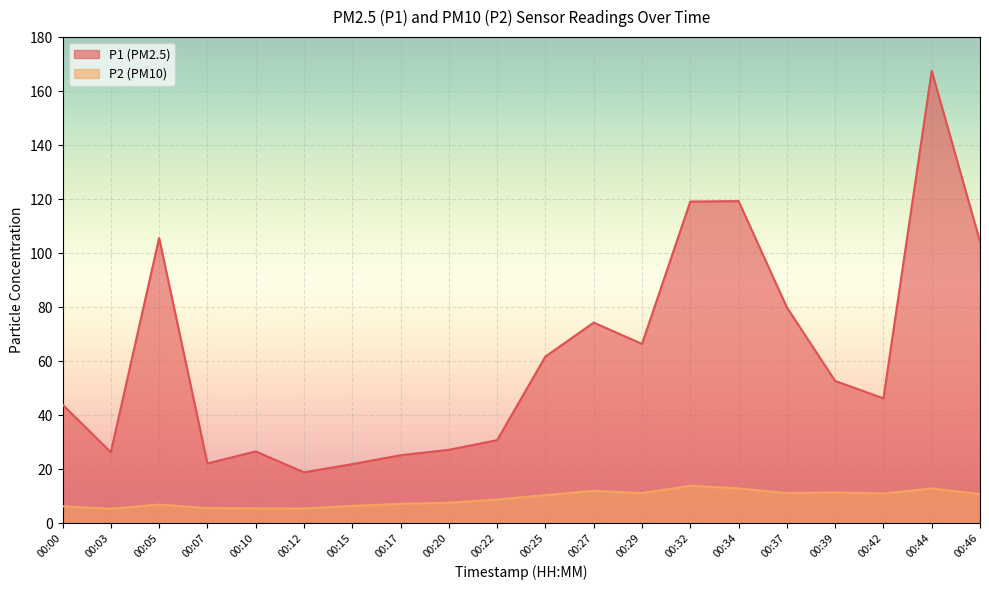

What is the approximate value of P1 at 00:29?

66.4